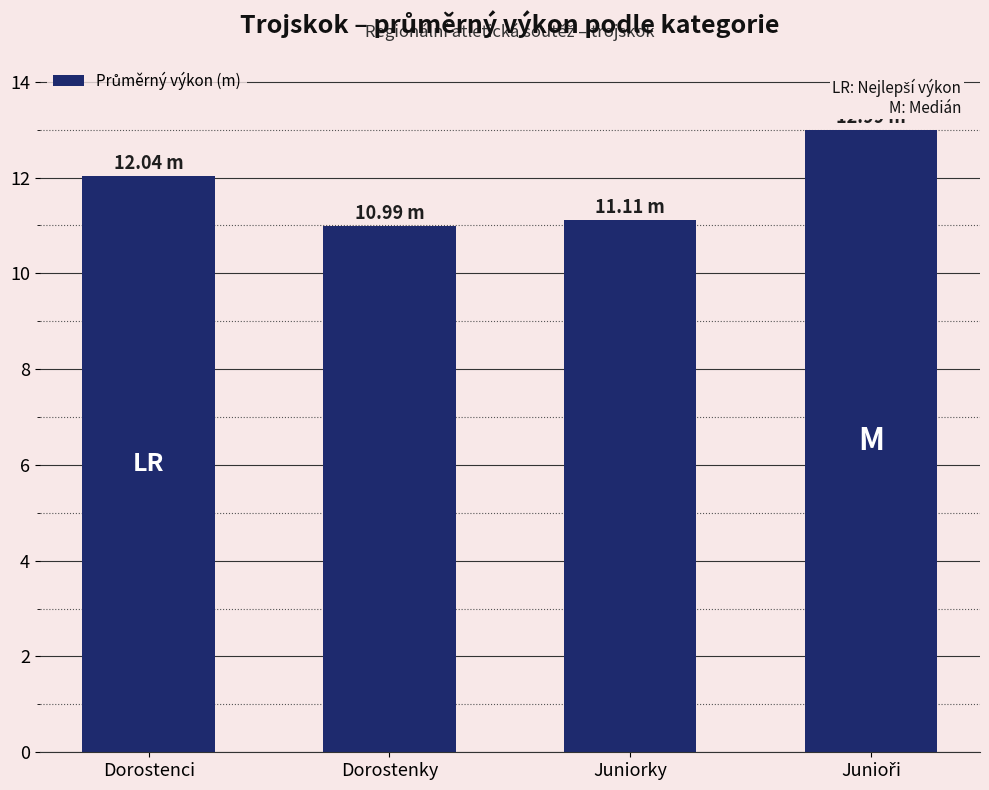

What is the greatest value displayed?

13.0